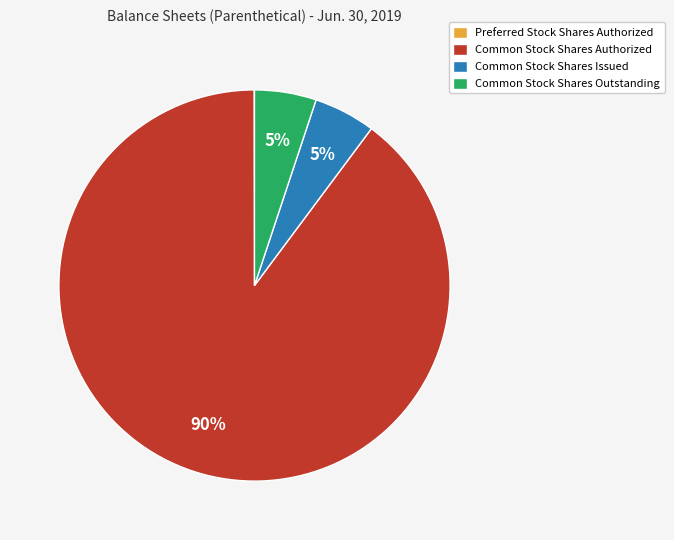

True or false: Common Stock Shares Outstanding accounts for 5% of the total.

True